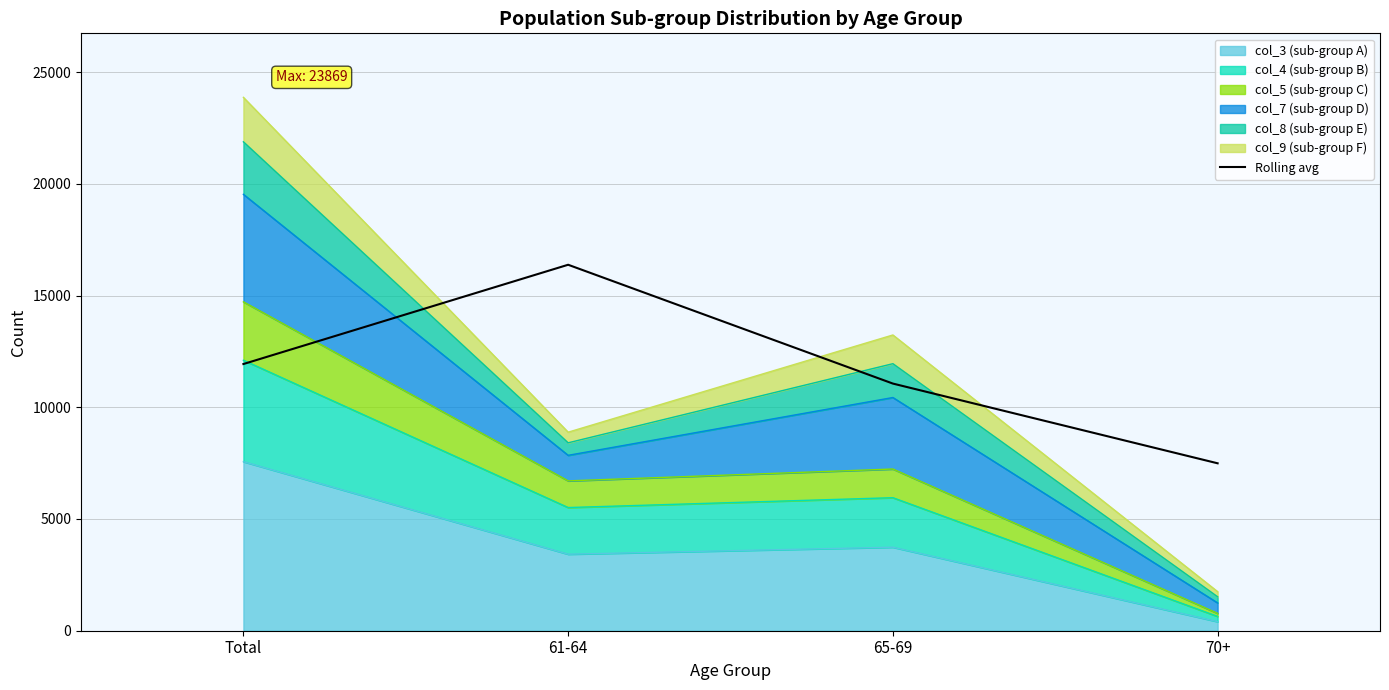

How many interior local peaks (higher than both neighbors) does the data have?

1